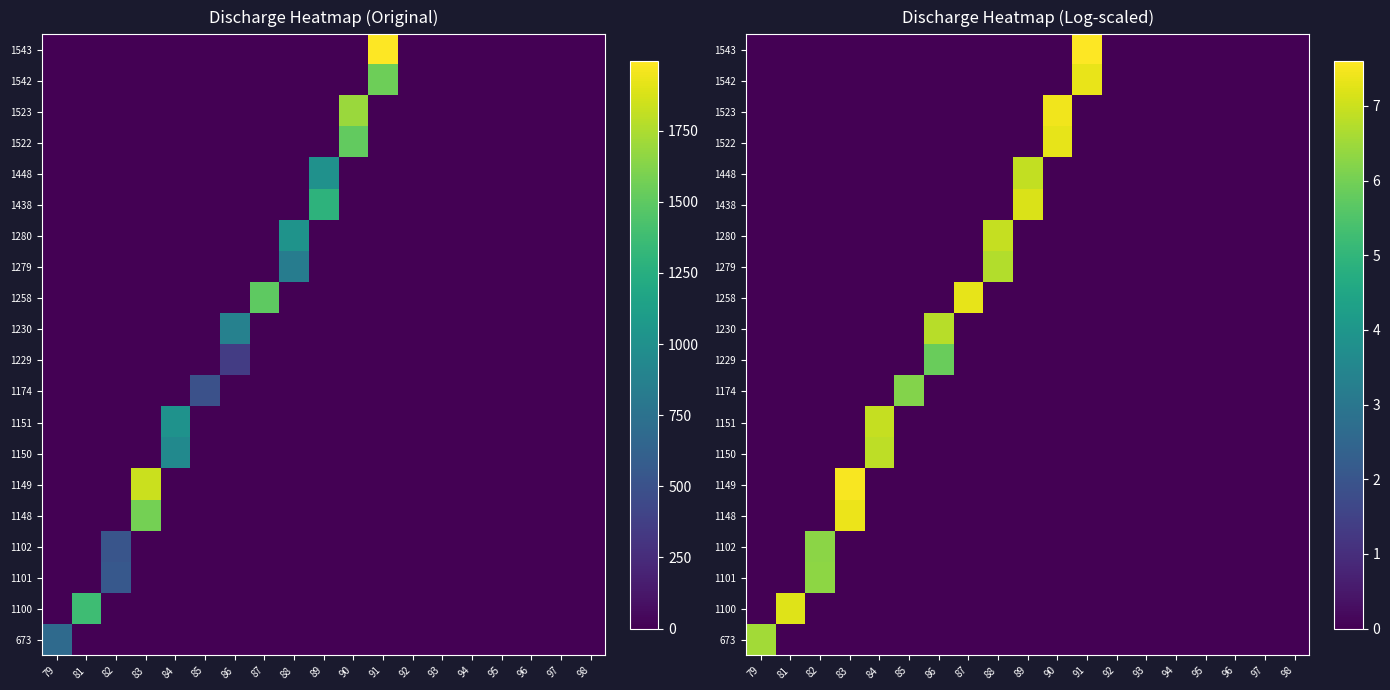

What is the difference between the maximum and minimum values in the 1543 series?

7.6